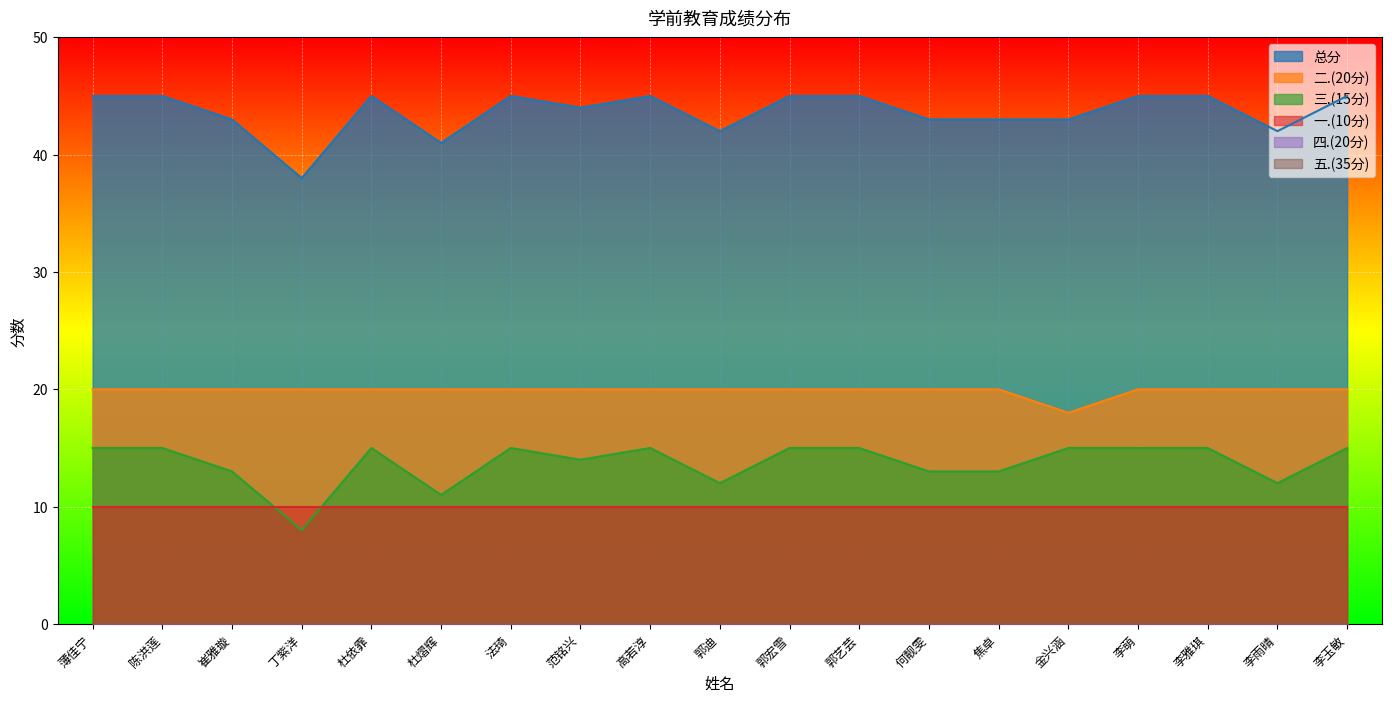

Rank the categories by 总分 value from lowest to highest.

丁紫洋, 杜熠辉, 郭迪, 李雨晴, 崔雅璇, 何靓雯, 焦卓, 金兴涵, 范铭兴, 薄佳宁, 陈洪莲, 杜依霏, 法琦, 高若淳, 郭宏雪, 郭艺芸, 李萌, 李雅琪, 李玉敏